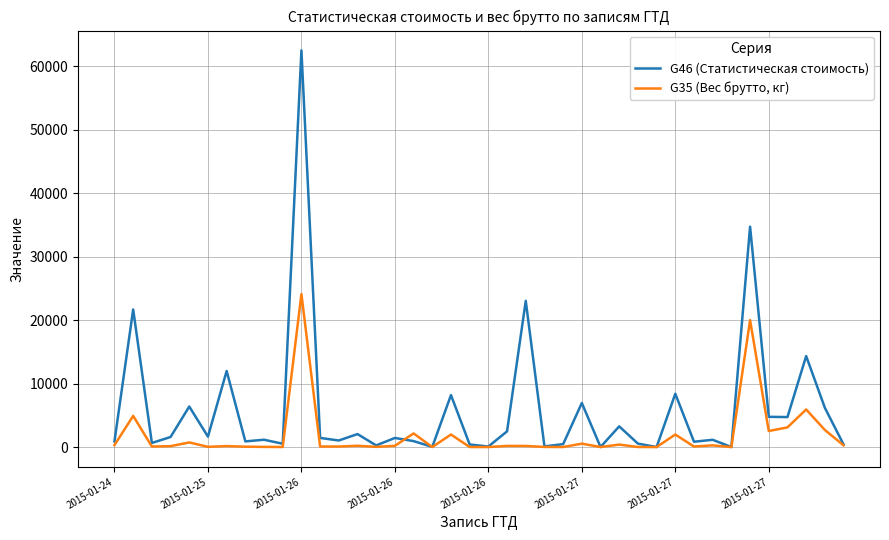

What is the minimum value shown in the chart?

0.1